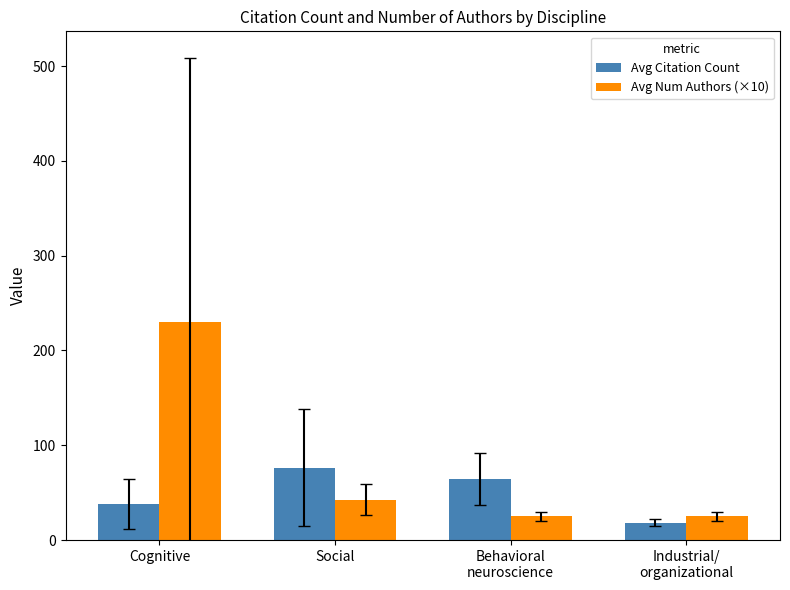

At which label does Avg Citation Count reach its minimum?

Industrial/
organizational